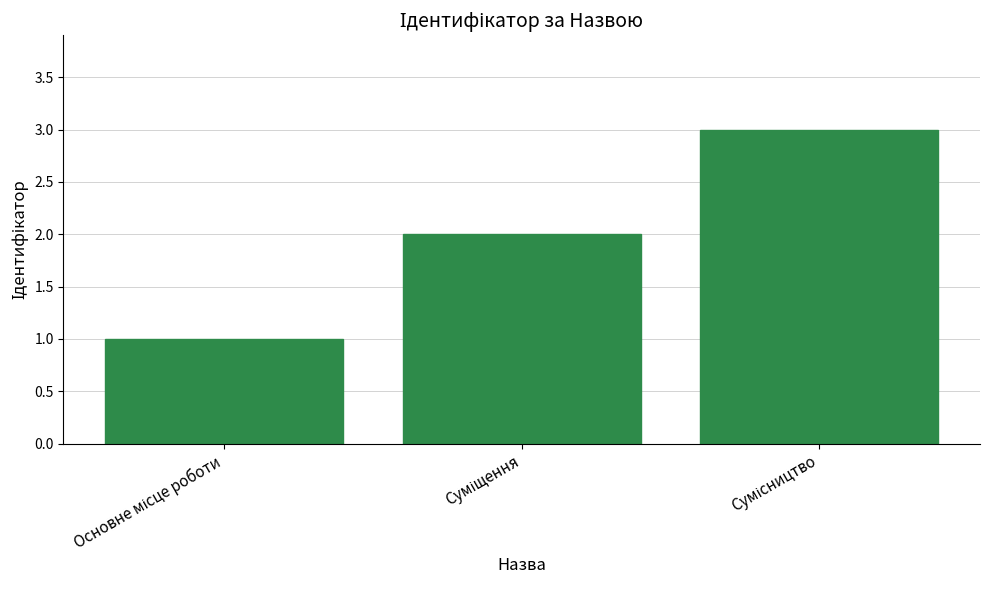

What is the greatest value displayed?

3